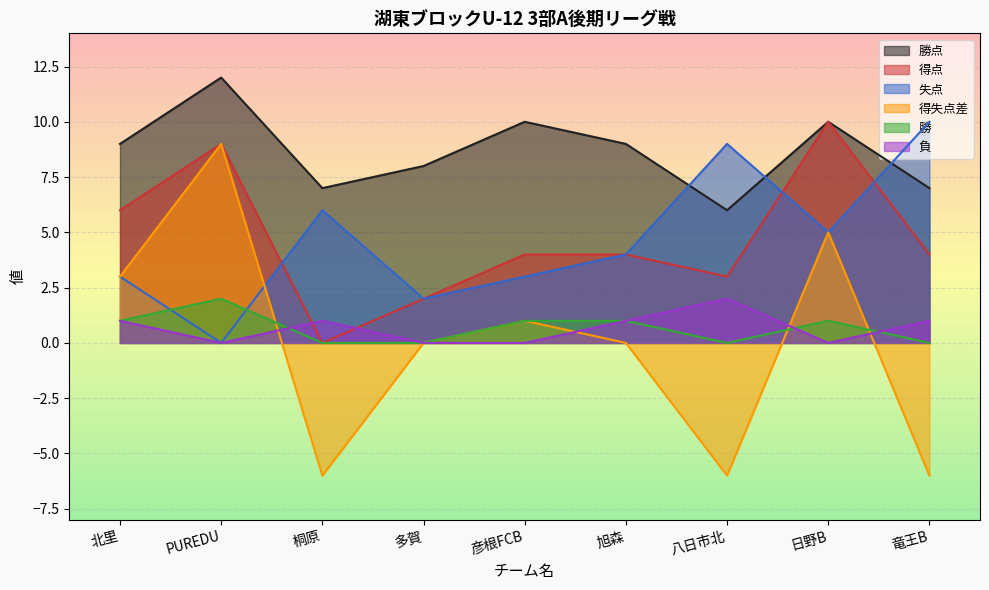

Does the chart display data point markers on the line(s)?

No